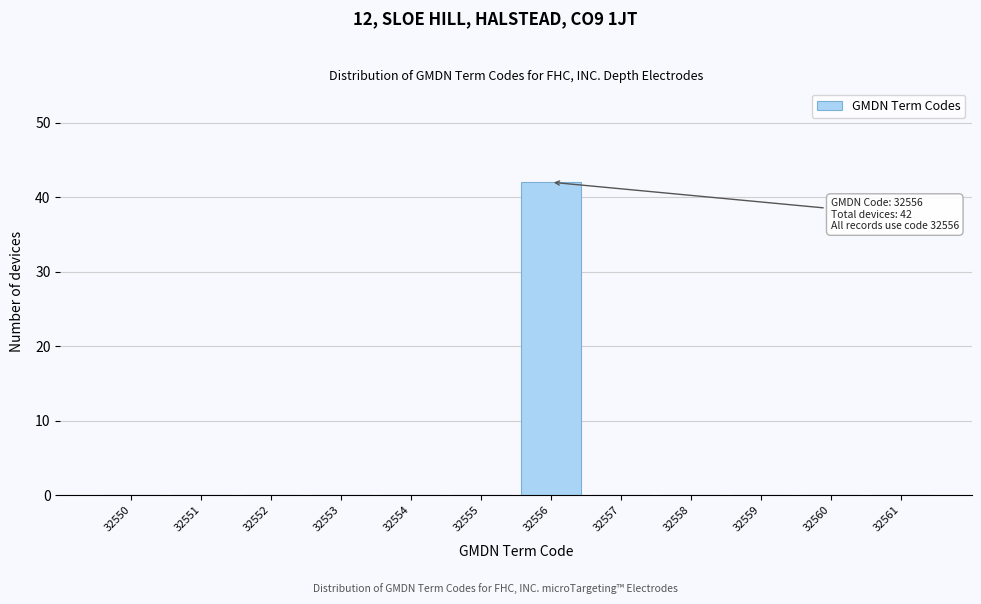

Reading left to right, extract all data points from this chart.

32550=0	32551=0	32552=0	32553=0	32554=0	32555=0	32556=42	32557=0	32558=0	32559=0	32560=0	32561=0